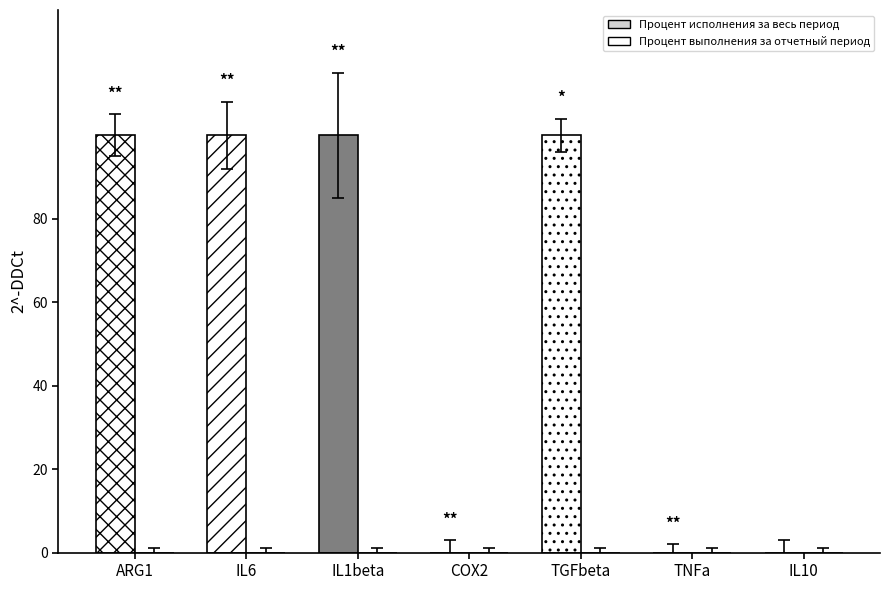

Are the bars horizontal?

No